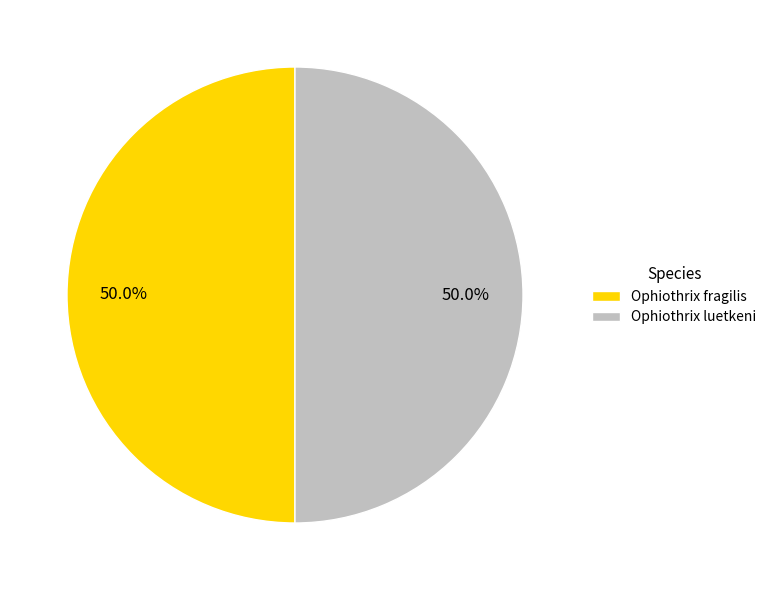

What percentage is NOT represented by Ophiothrix luetkeni?

50.0%